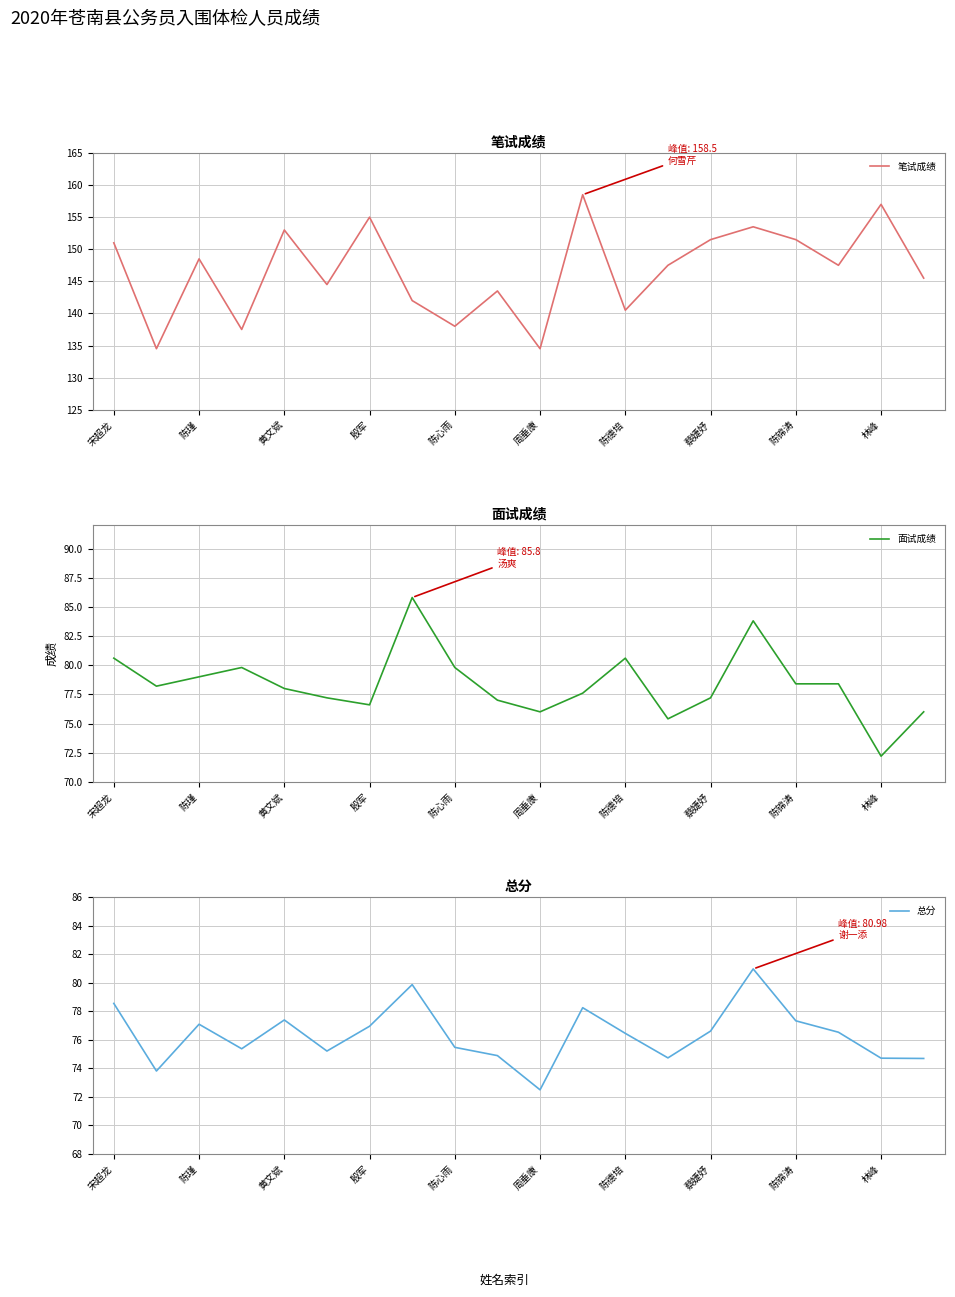

Which series changed the most between 15 and 17?

笔试成绩